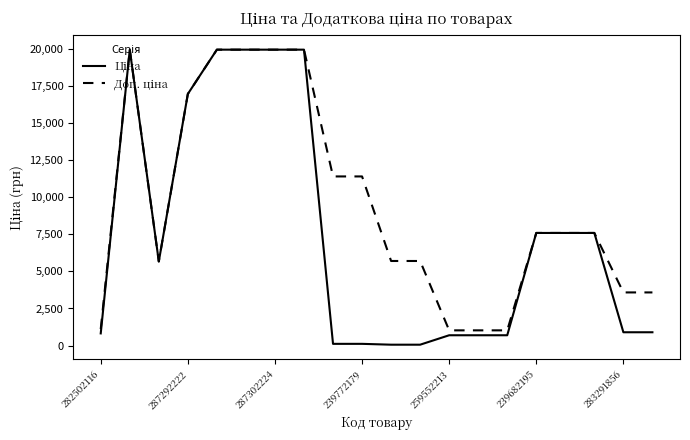

What is the greatest value displayed?

19964.2